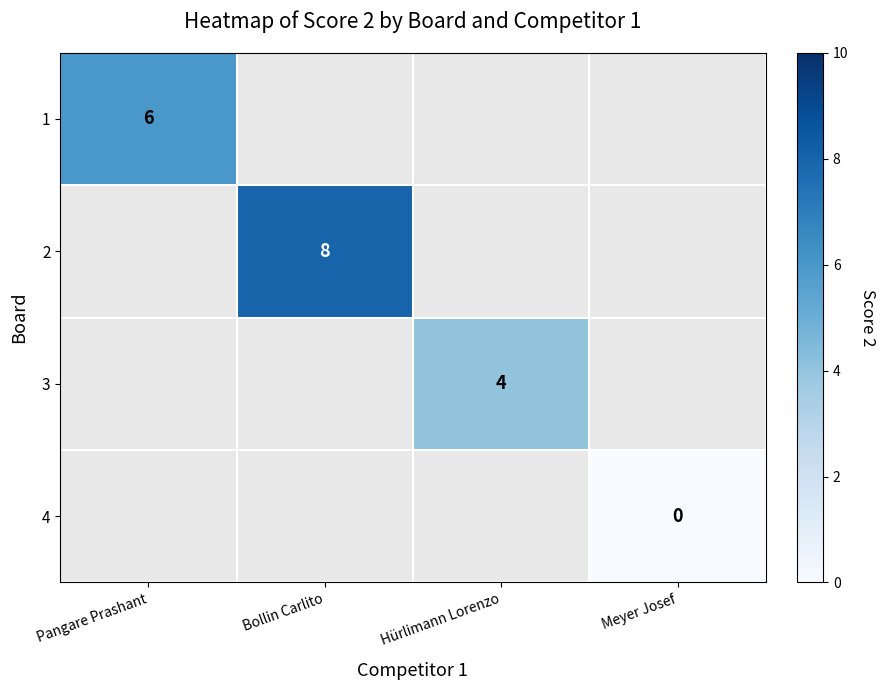

At which category does the chart reach its peak across all series?

Bollin Carlito